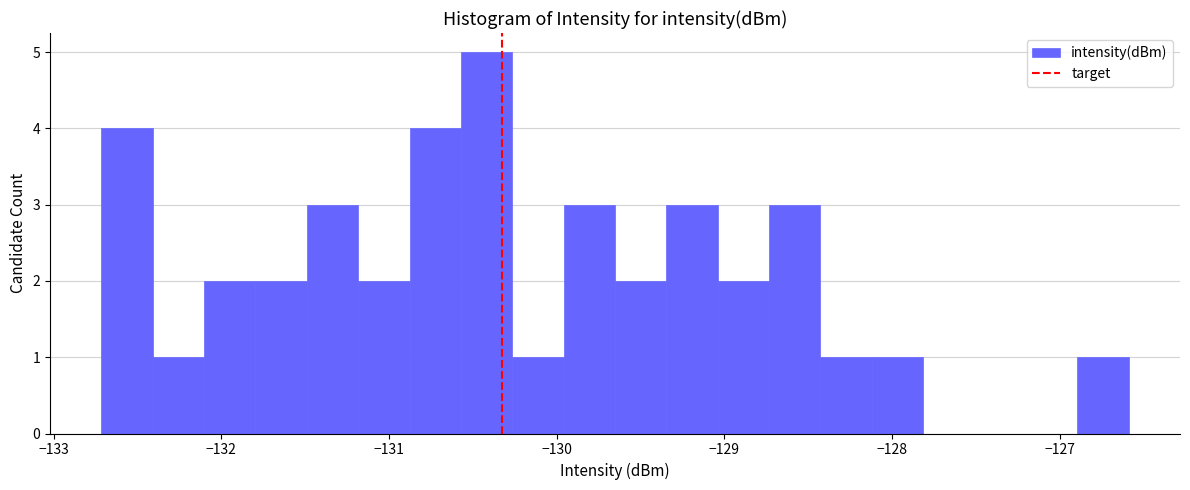

Read against the x-axis, roughly where is the centre of the tallest bar?

-130.4